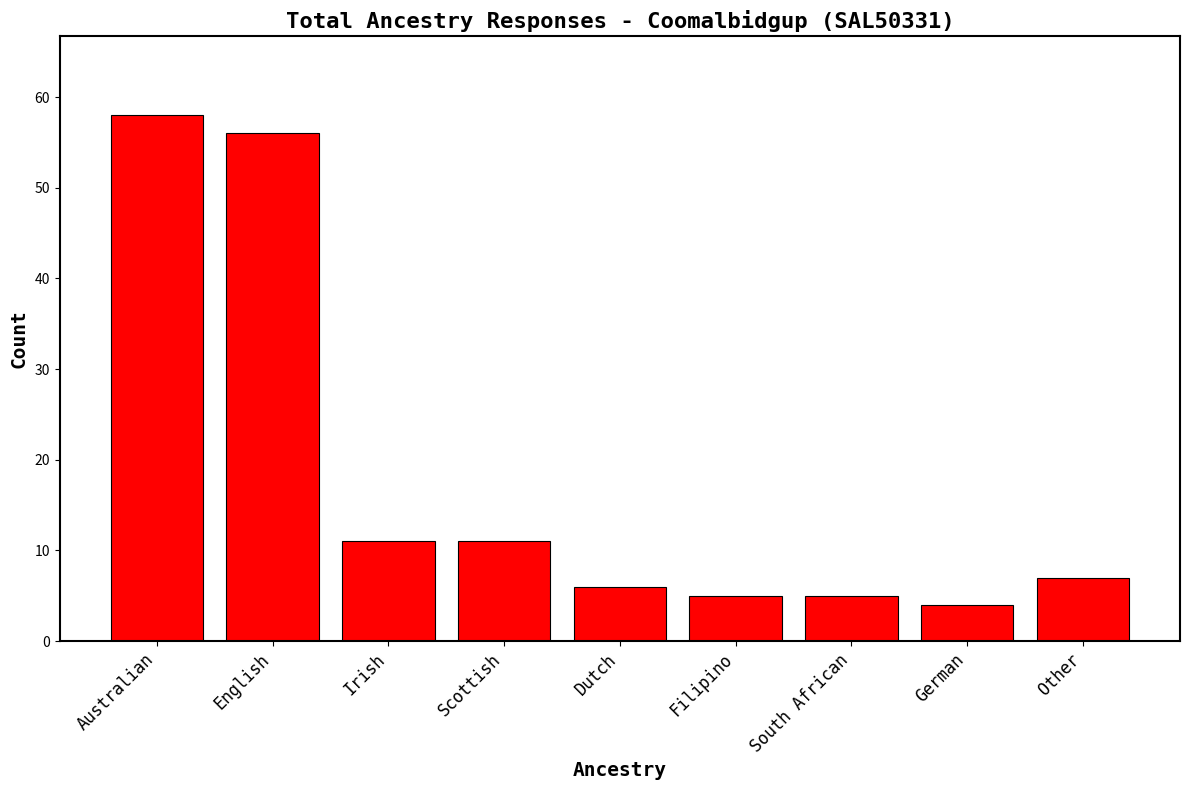

Approximately how many times larger is the value at German compared to Irish?

0.4